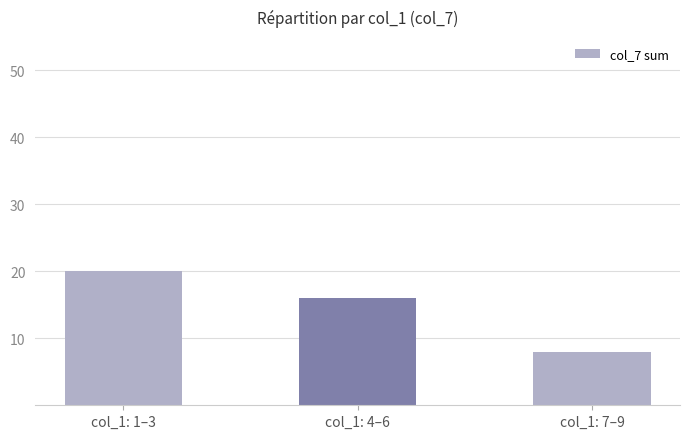

Rank the categories by value from highest to lowest.

col_1: 1–3, col_1: 4–6, col_1: 7–9